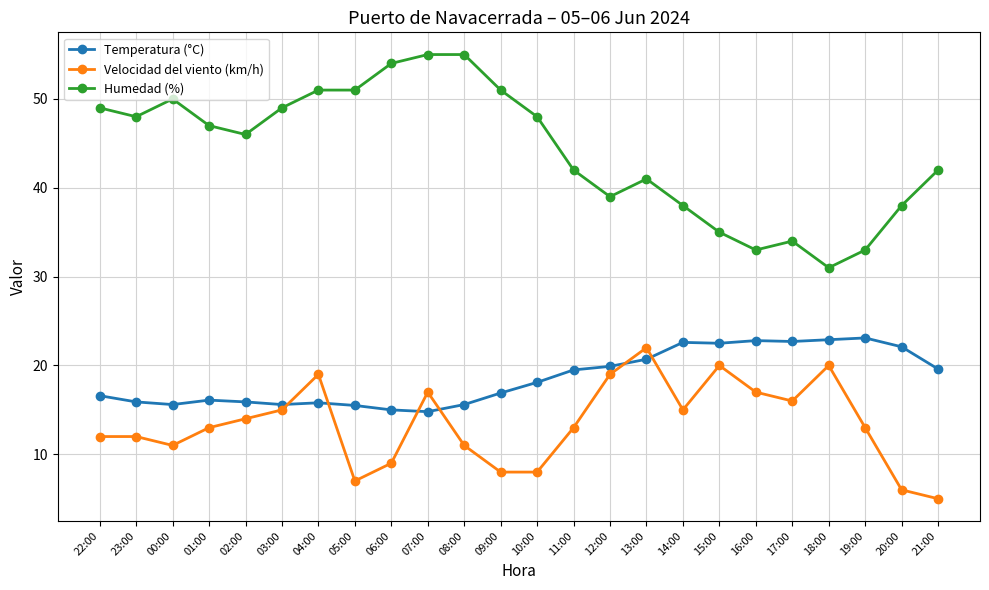

What value does the Velocidad del viento (km/h) series have at 08:00?

11.0